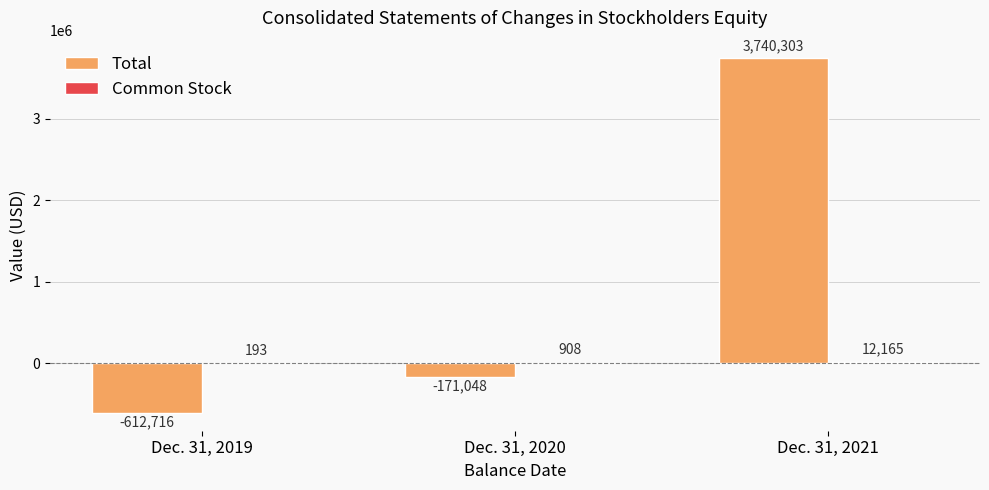

Where does the Total series first go above -171048?

Dec. 31, 2021